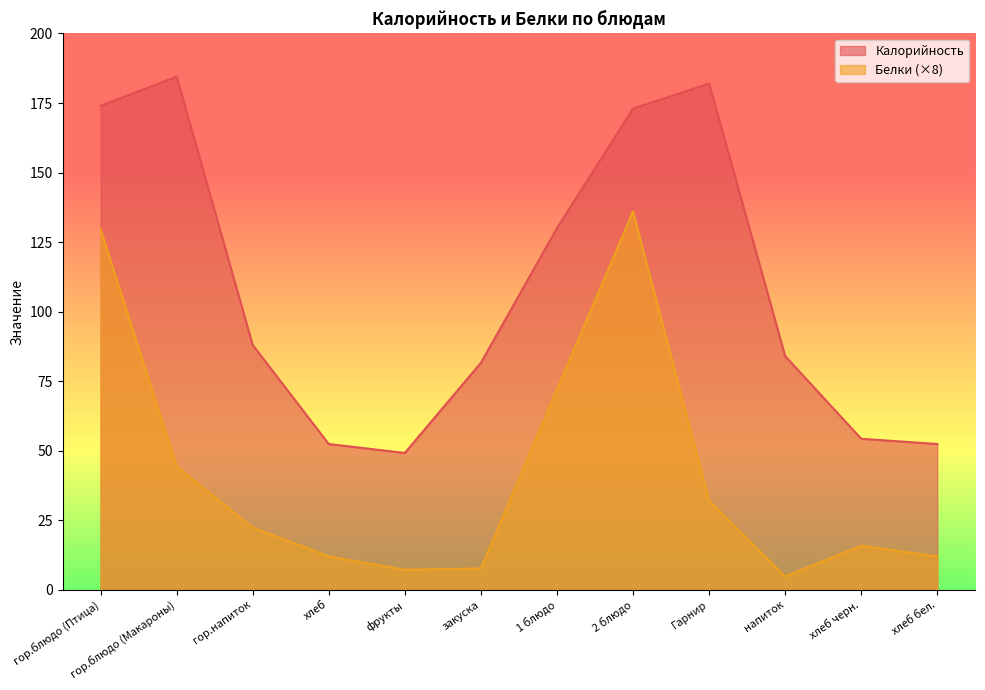

Where is the first local maximum for Калорийность?

гор.блюдо (Макароны)